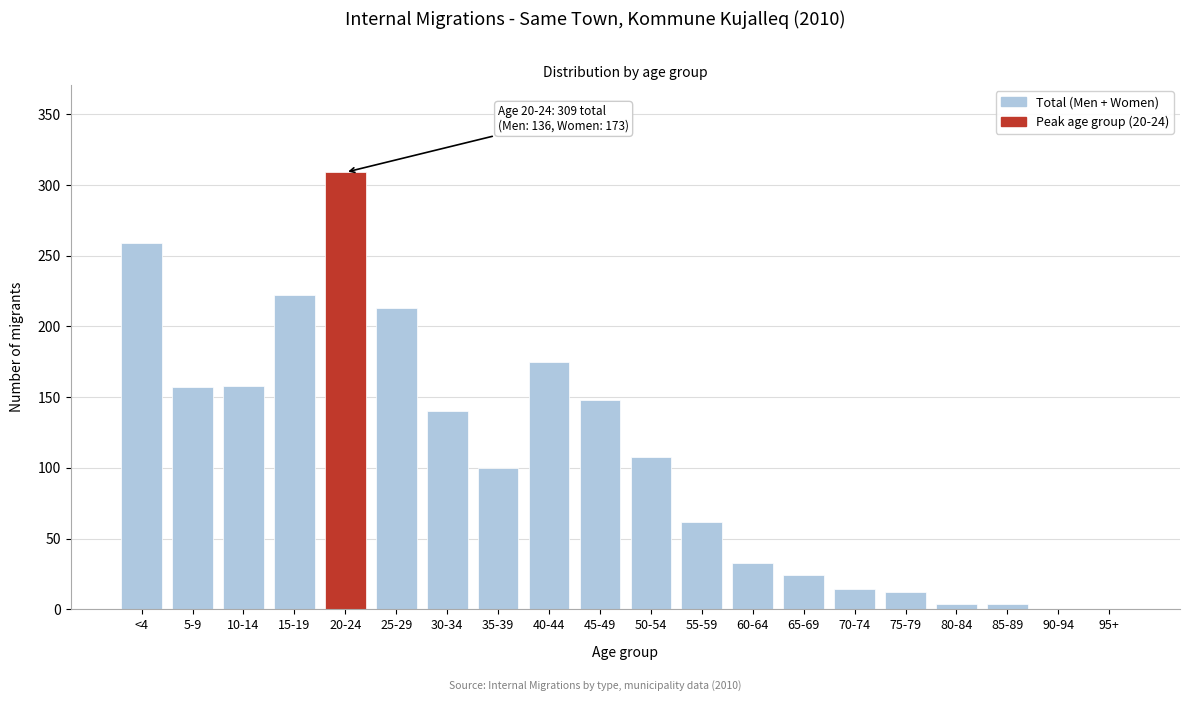

Approximately how many times larger is the value at 15-19 compared to 5-9?

1.4